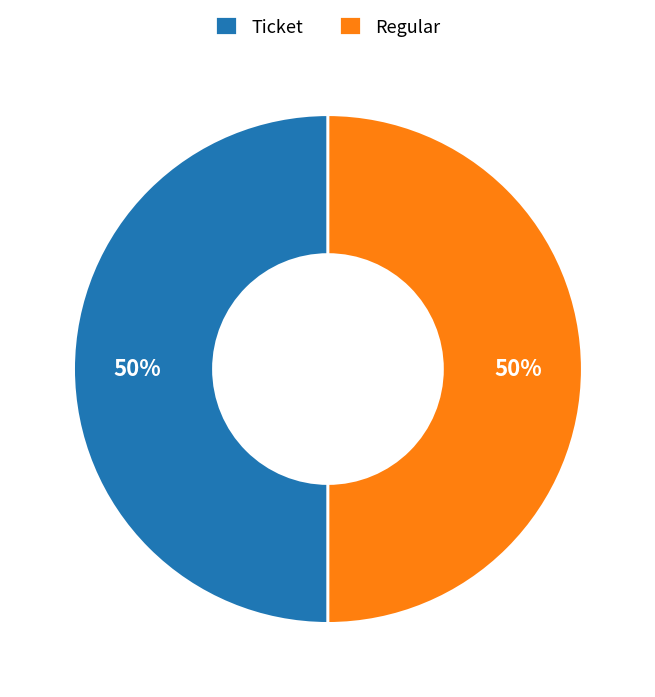

How many slices are in this pie chart?

2